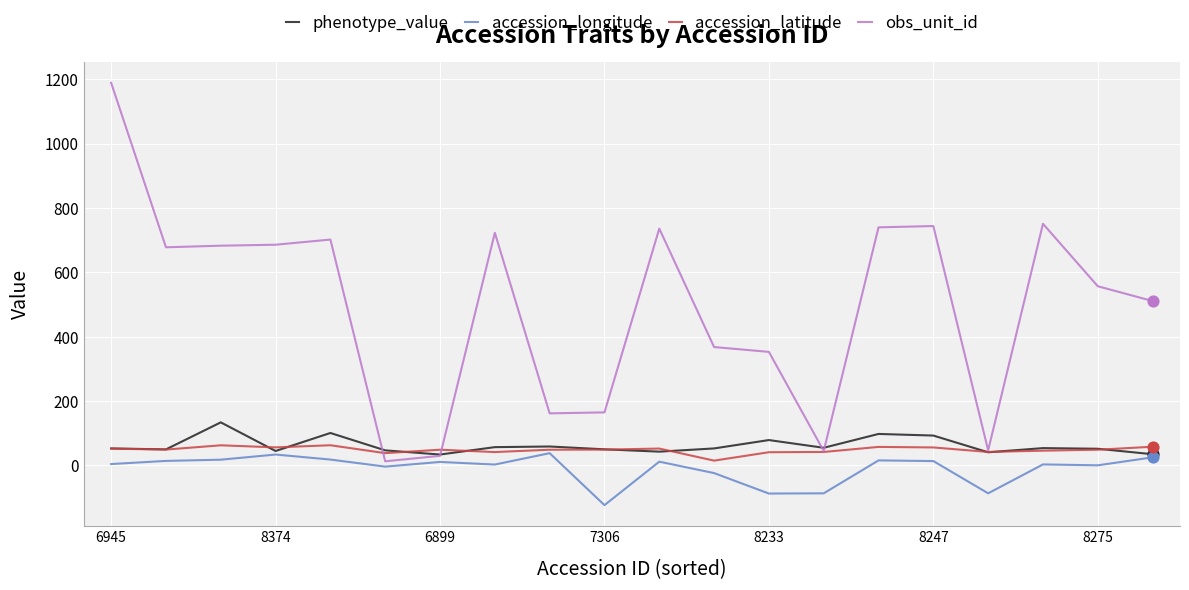

Which series has the largest total across all categories?

obs_unit_id